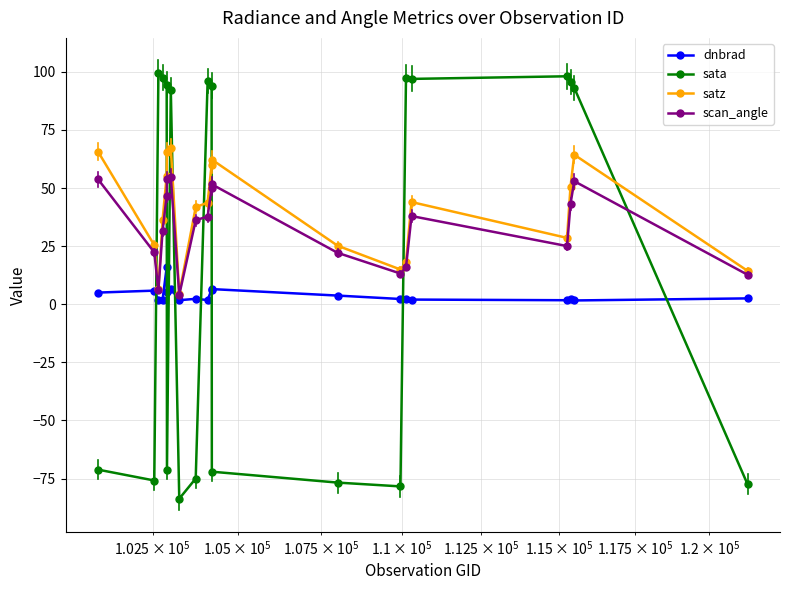

What is the value of the scan_angle point at the 17th from the left?

25.0